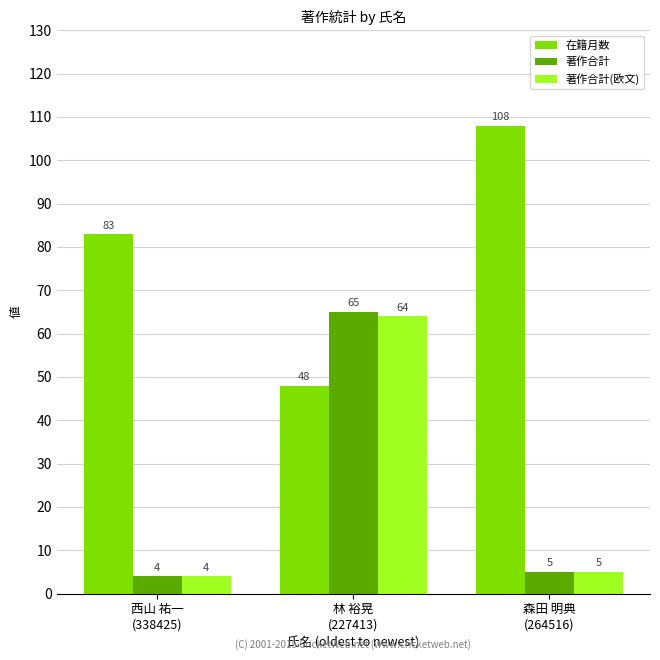

At which label does 著作合計 first exceed 5?

林 裕晃
(227413)